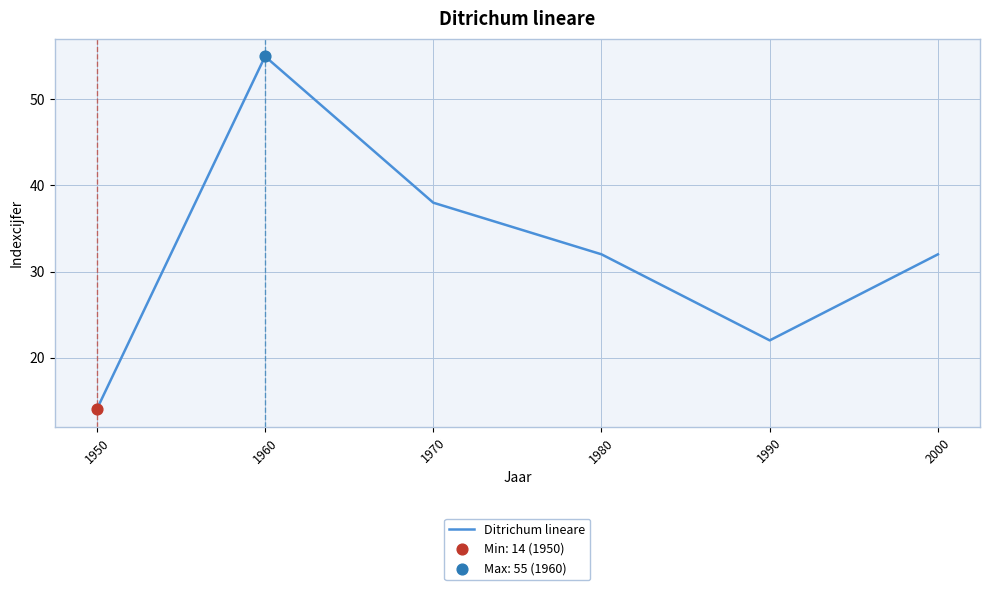

Which has a higher value, 1960 or 2000?

1960